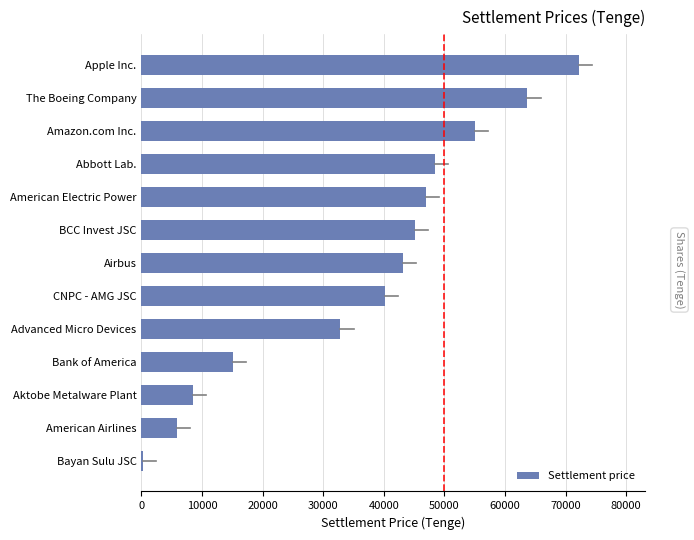

The chart shows a value of 27151.5 at Bank of America. True or false?

False